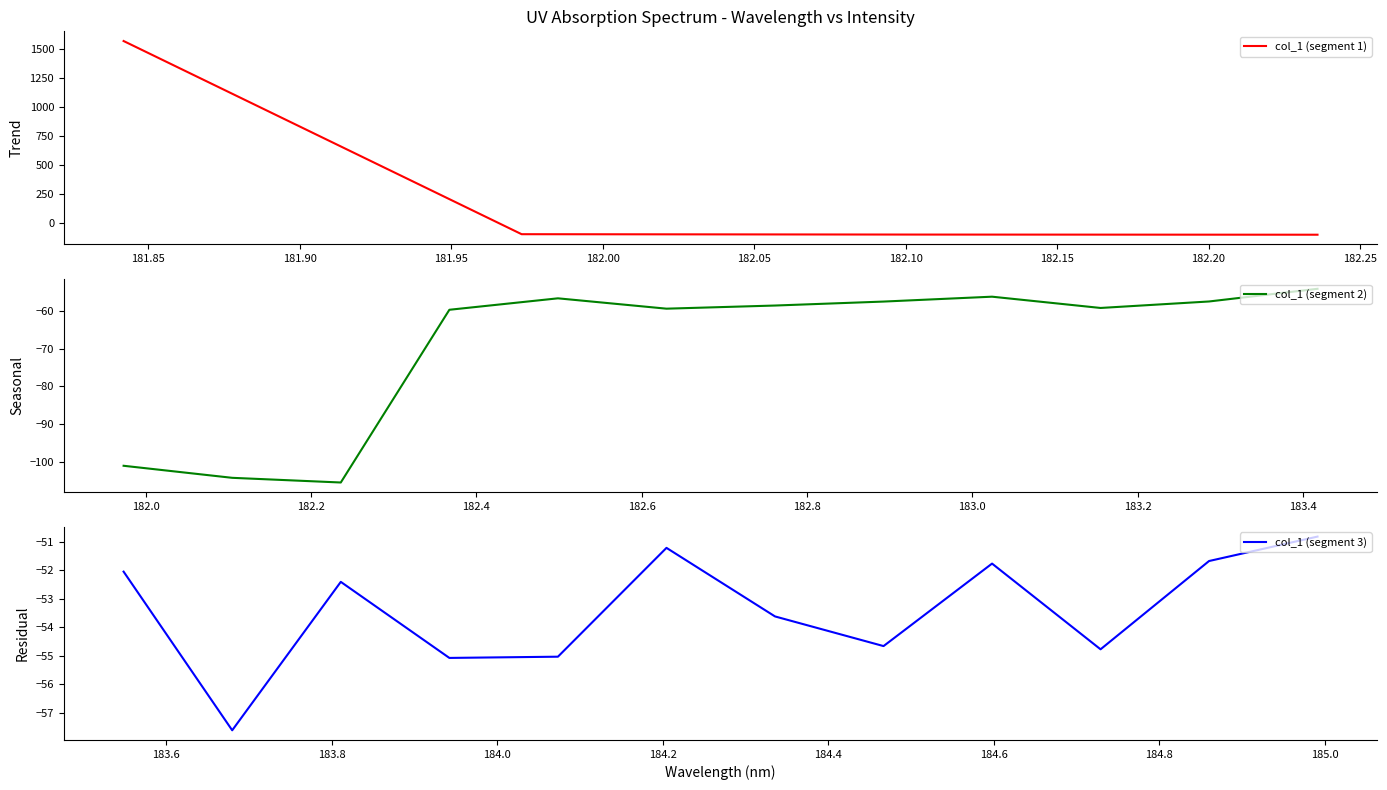

What is the highest value of the col_1 (segment 1) series?

1571.7